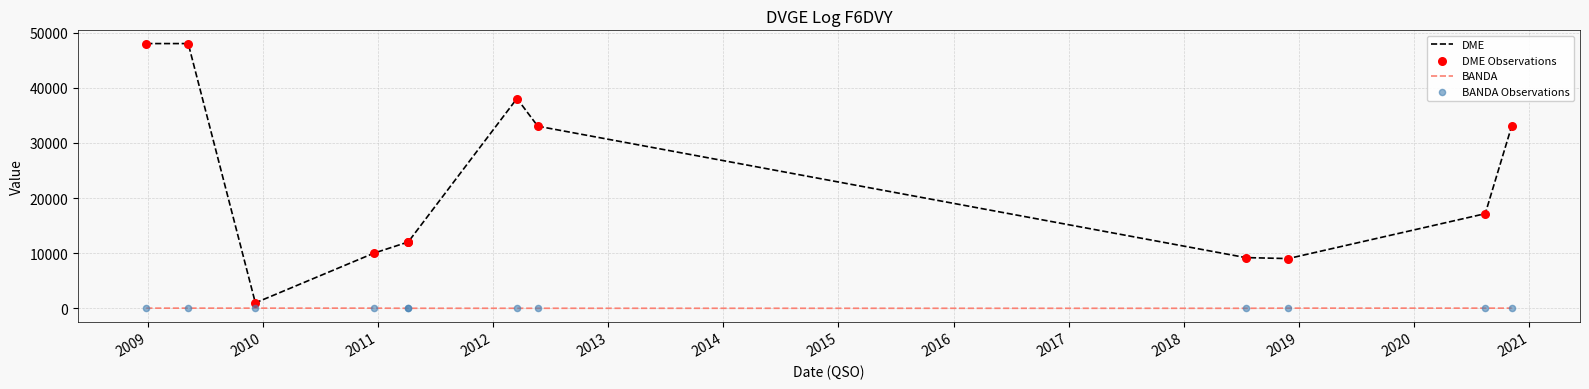

Which series reaches the maximum Y coordinate?

DME